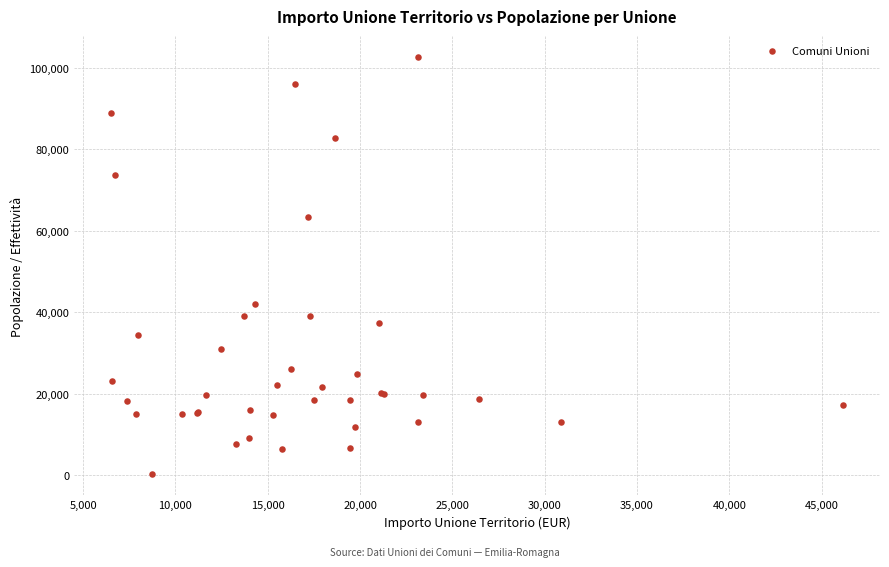

What Y value in the scatter plot is closest to 51424?

41908.7